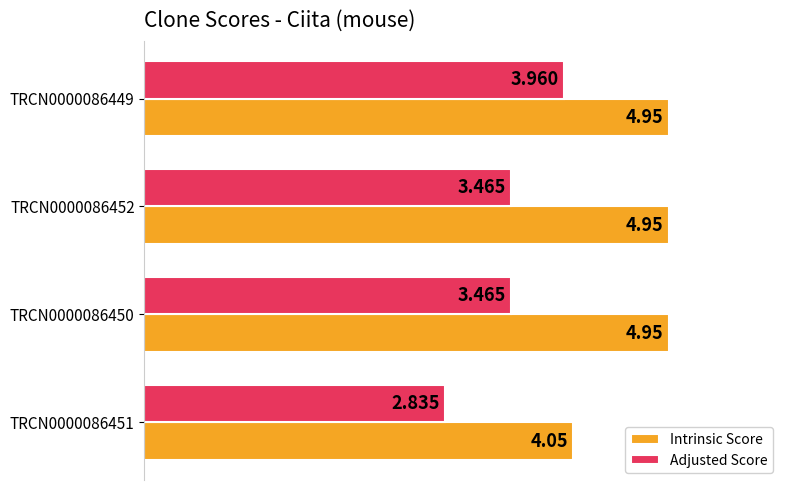

Which category has the lowest value in the Adjusted Score series?

TRCN0000086451